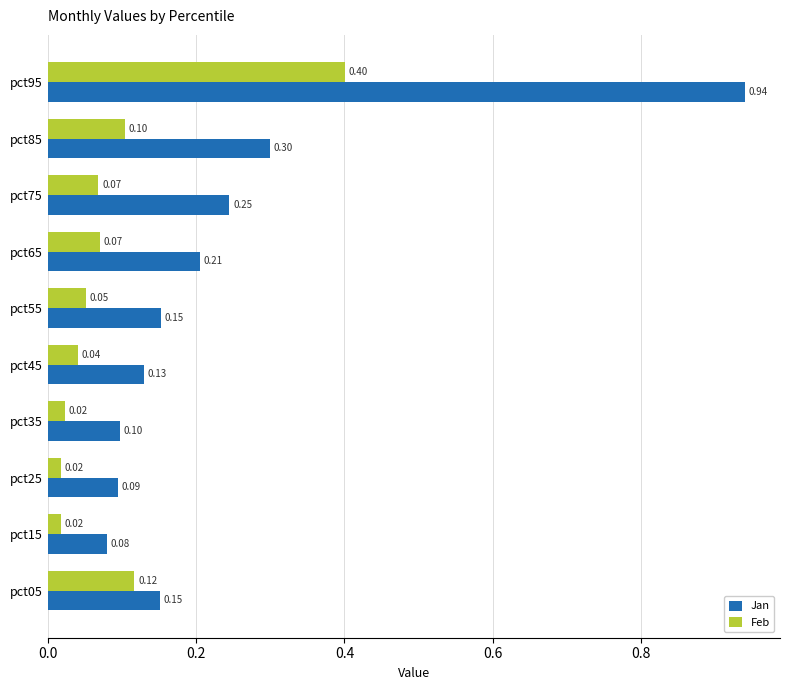

Which series changed the most between pct45 and pct75?

Jan